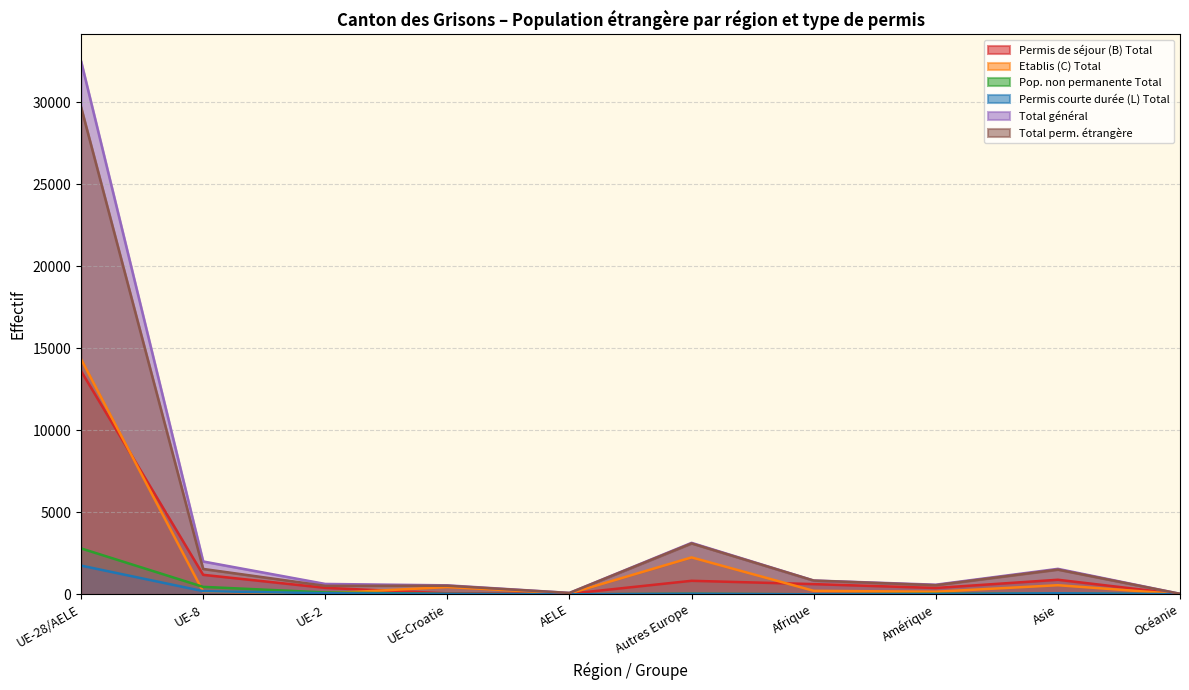

Read the Total général value at Autres Europe, to the nearest 50.

3150